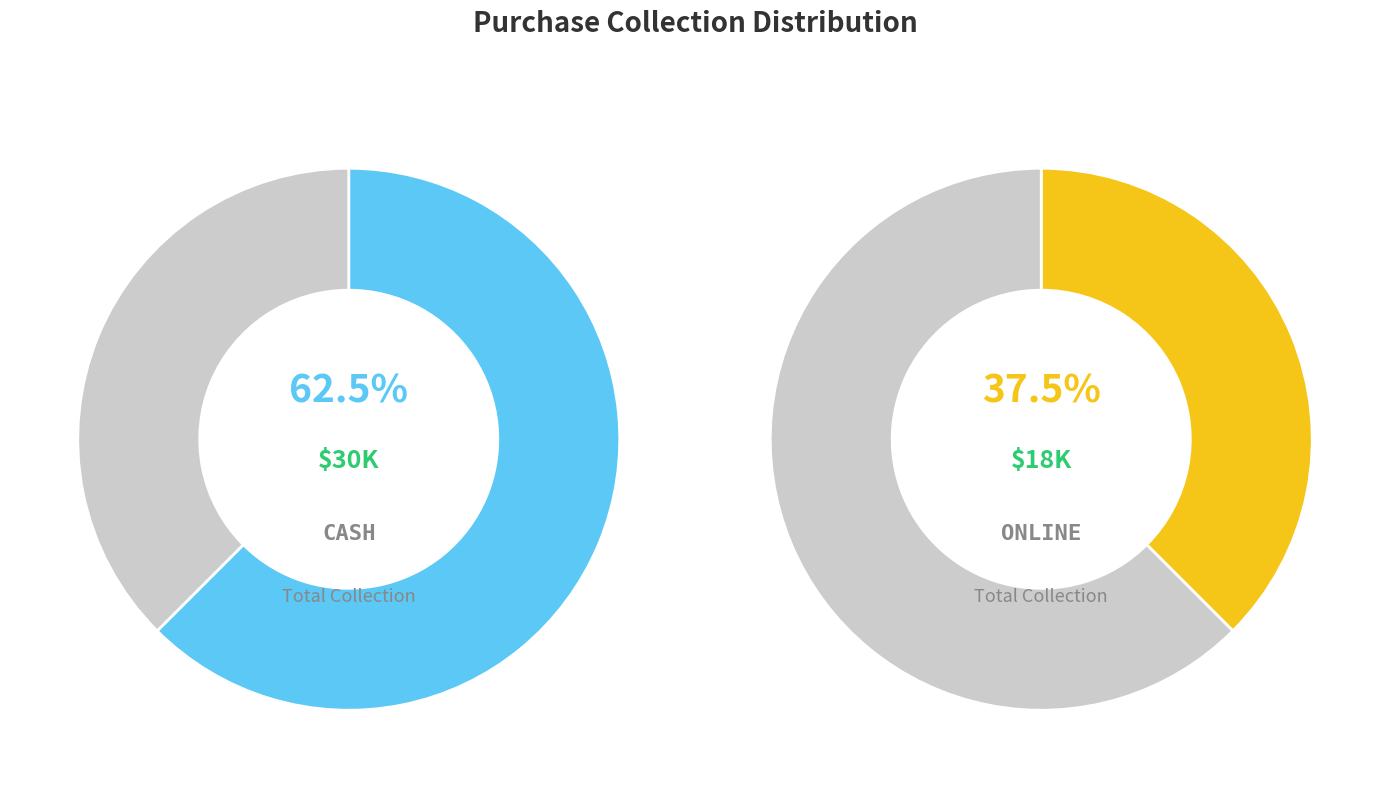

What is the majority slice?

Cash